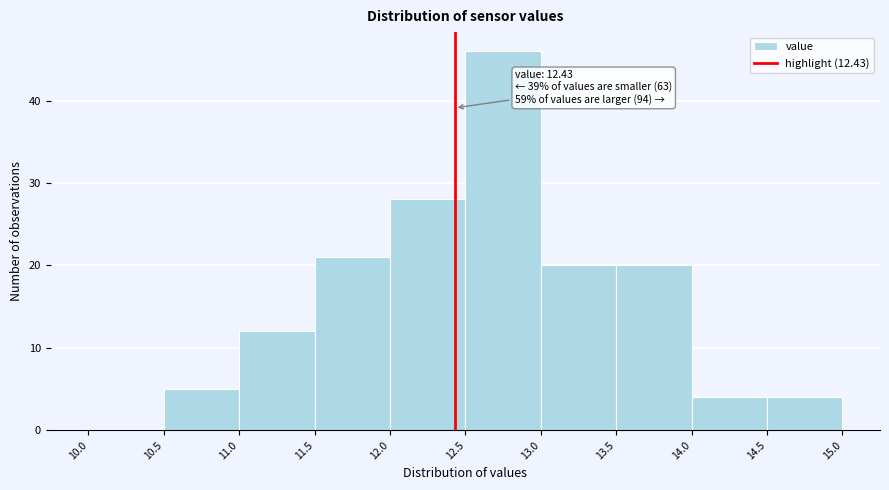

Over which range of the x-axis is the bar tallest?

12.5 to 13.0